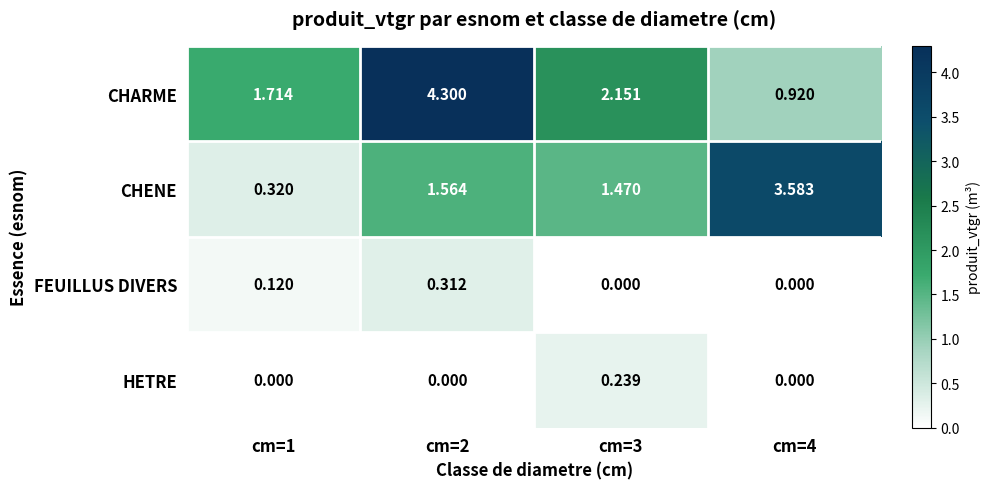

Is the value of CHENE at cm=4 greater than the value of HETRE at cm=3?

Yes